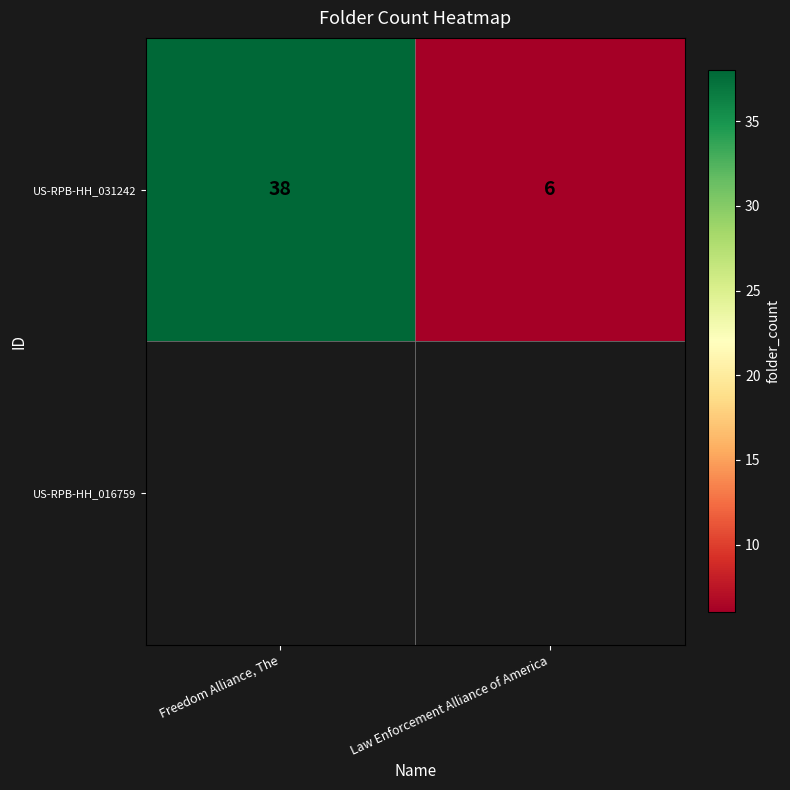

How many values are between 6 and 38?

2